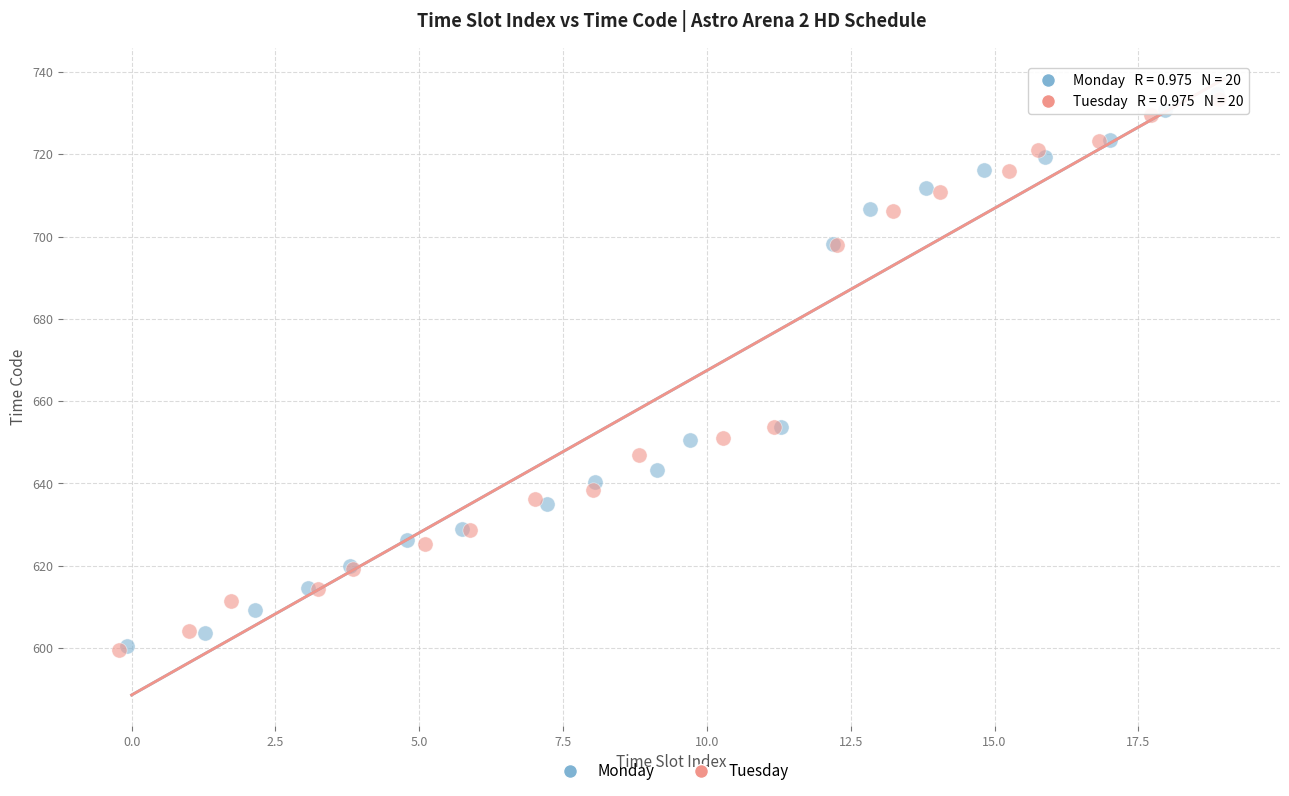

Which series has the largest Y range (max minus min)?

Monday